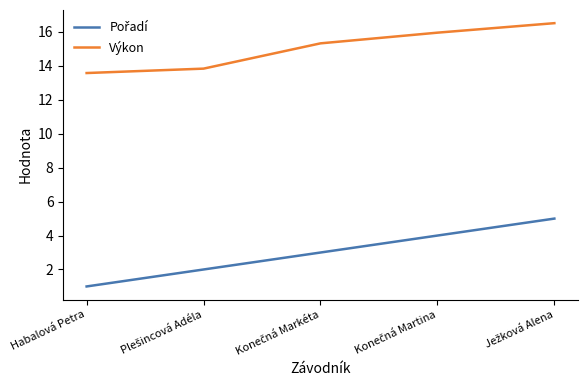

Which series has the largest total across all categories?

Výkon